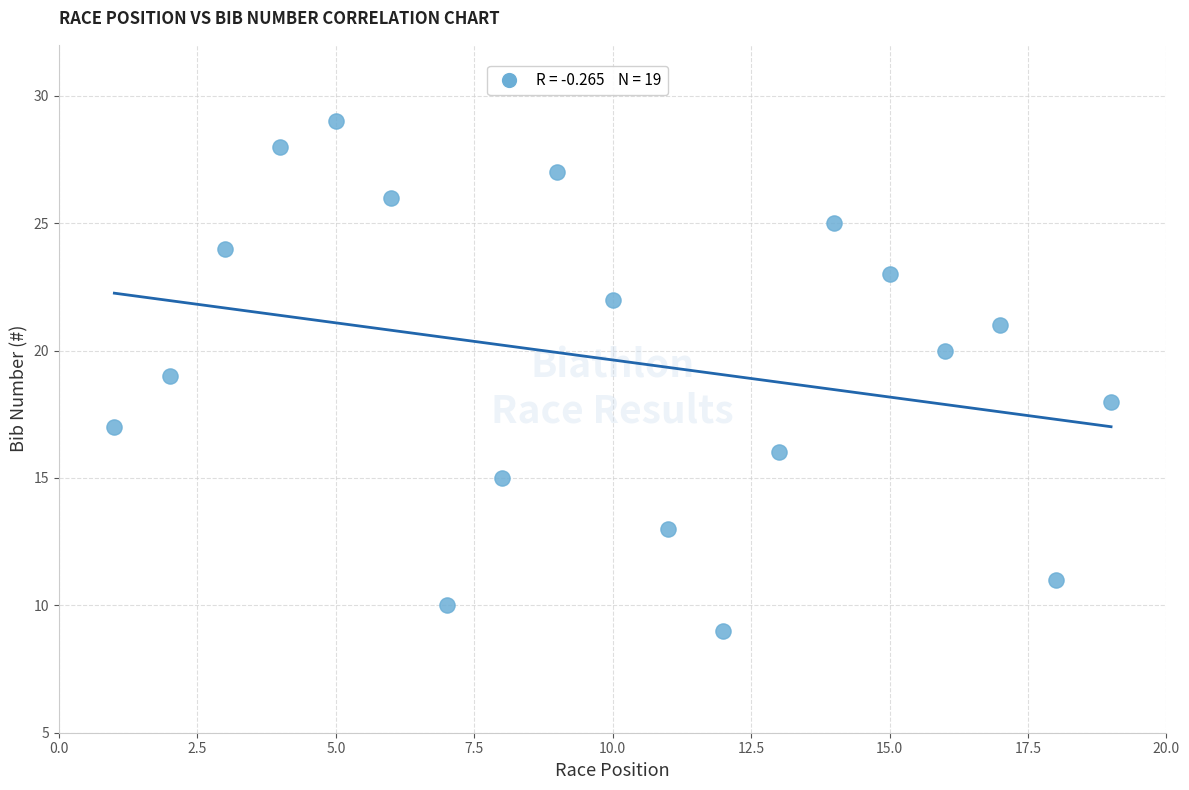

What is the range of Y values (max minus min)?

20